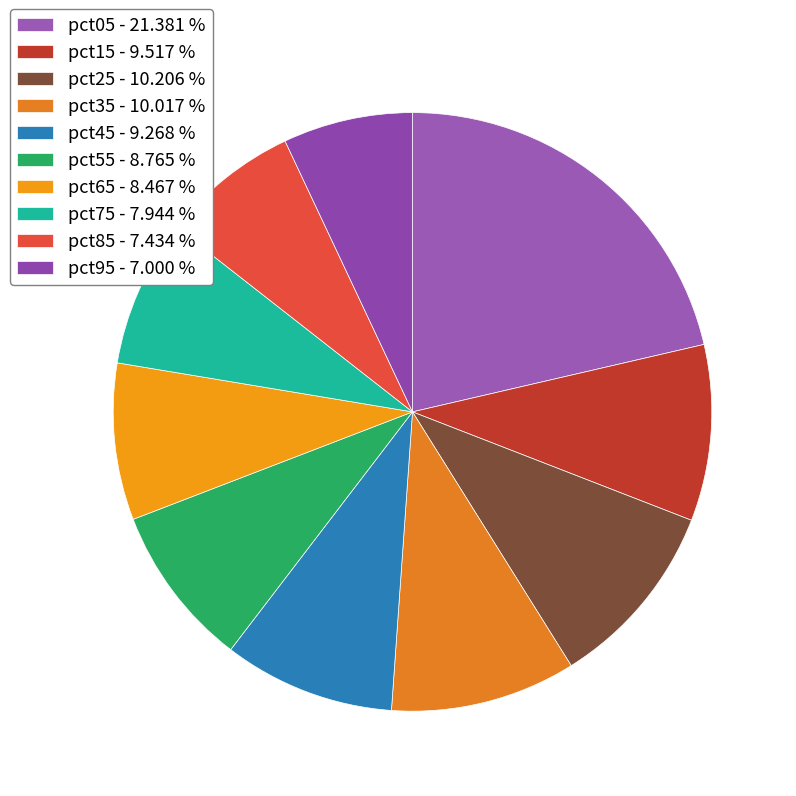

What percentage is the pct25 slice, to the nearest percent?

10%